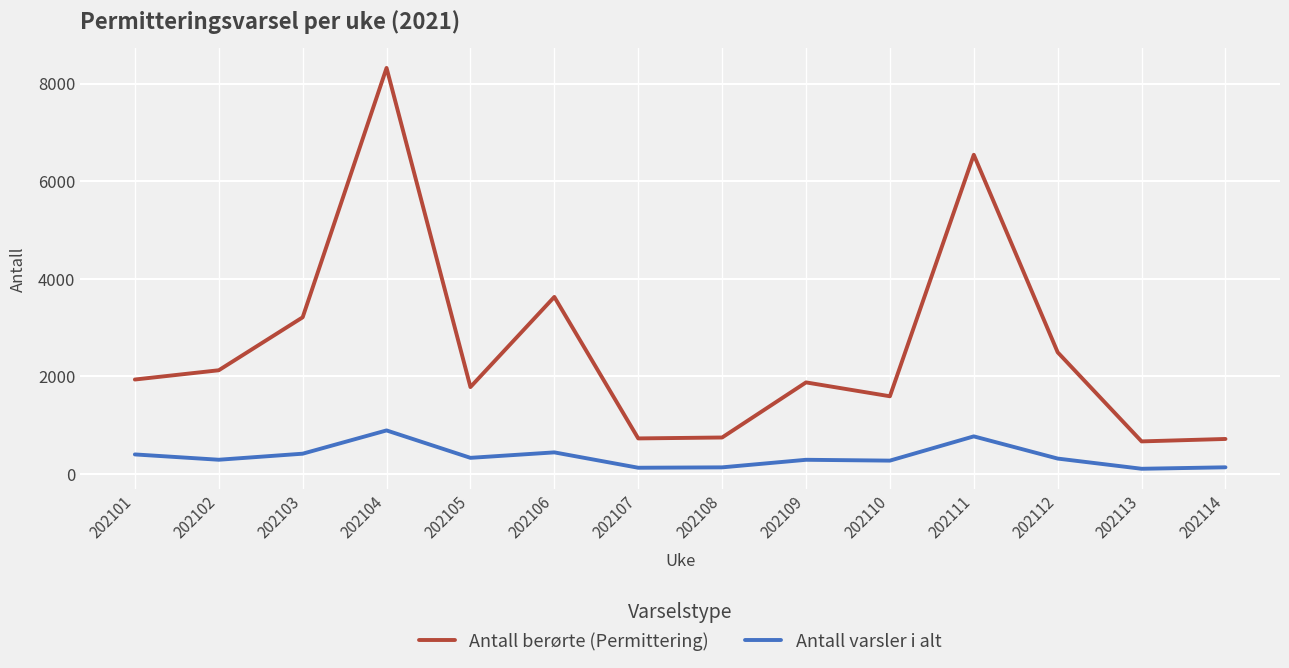

What is the difference between the maximum and minimum values in the Antall berørte (Permittering) series?

7654